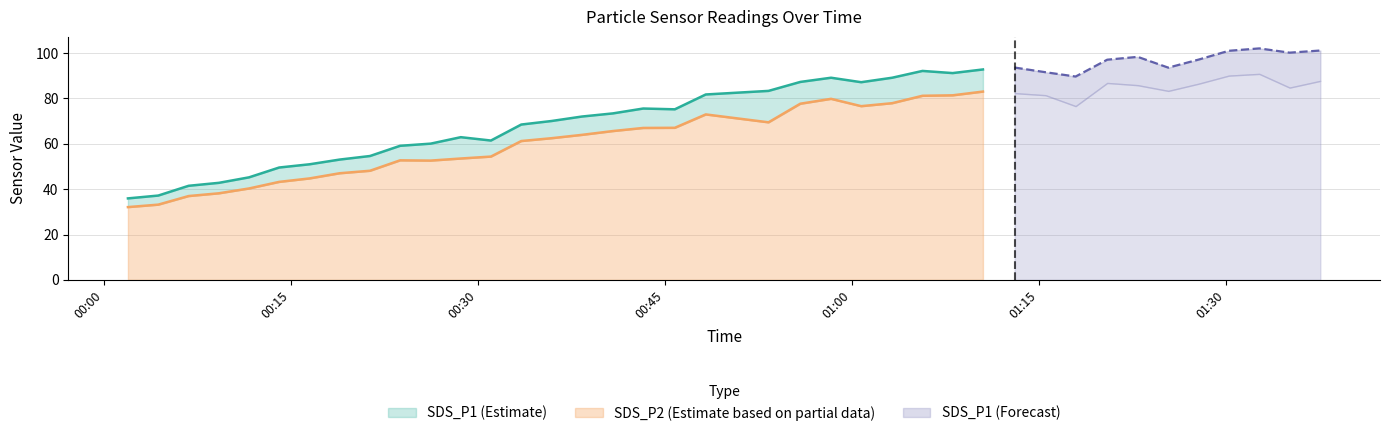

Does the chart have visible grid lines?

Yes